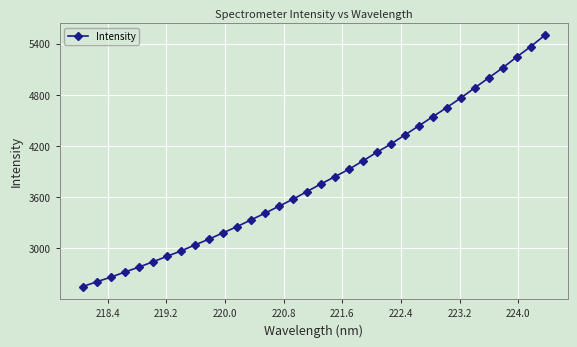

What is the greatest value displayed?

5496.1